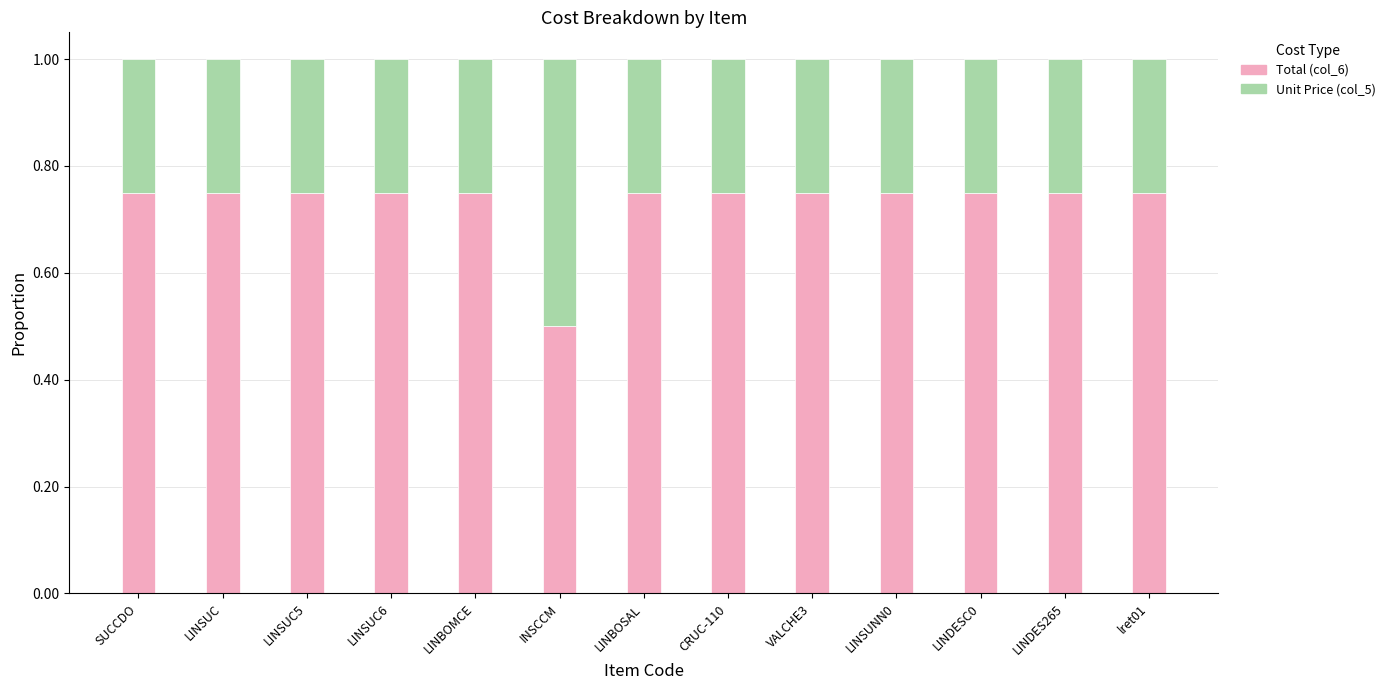

What is the total value across all series at VALCHE3?

1.0